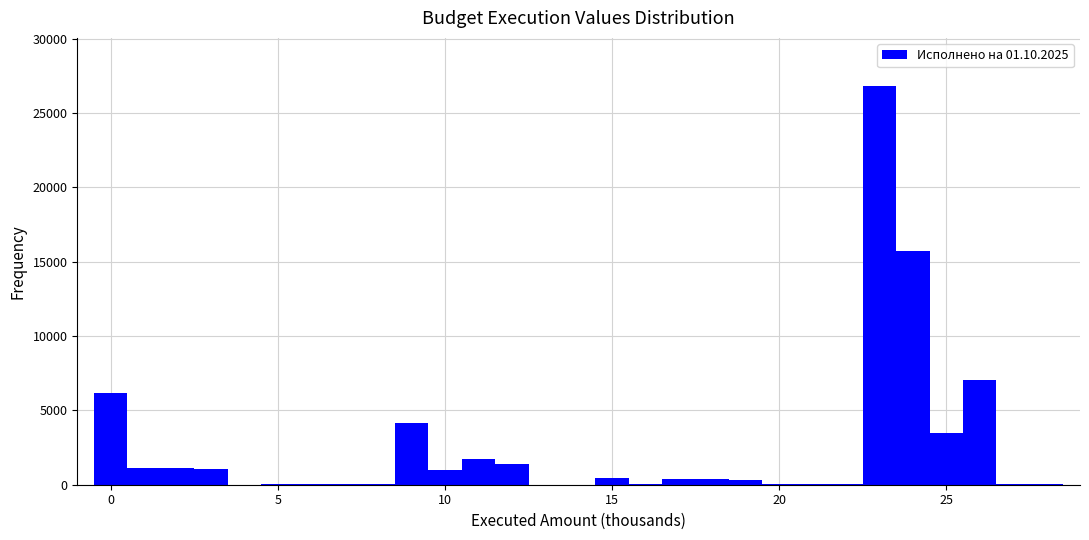

Read against the x-axis, roughly where is the centre of the tallest bar?

23.0